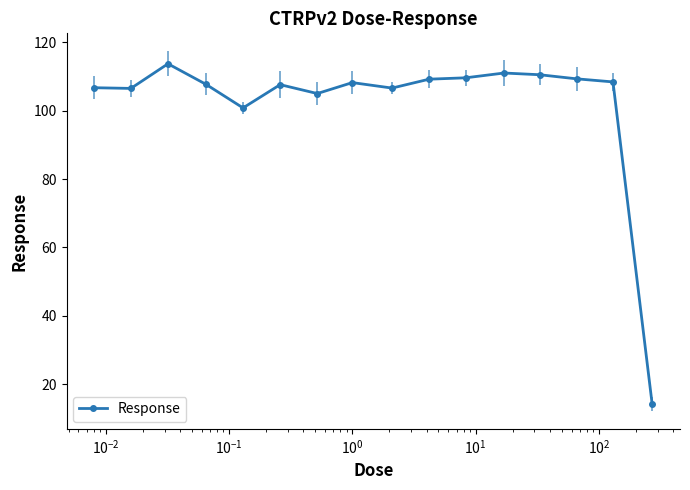

Reading left to right, list all the values displayed in this chart.

106.7	106.5	113.7	107.7	100.8	107.6	105.0	108.2	106.6	109.2	109.6	111.0	110.5	109.3	108.4	14.3